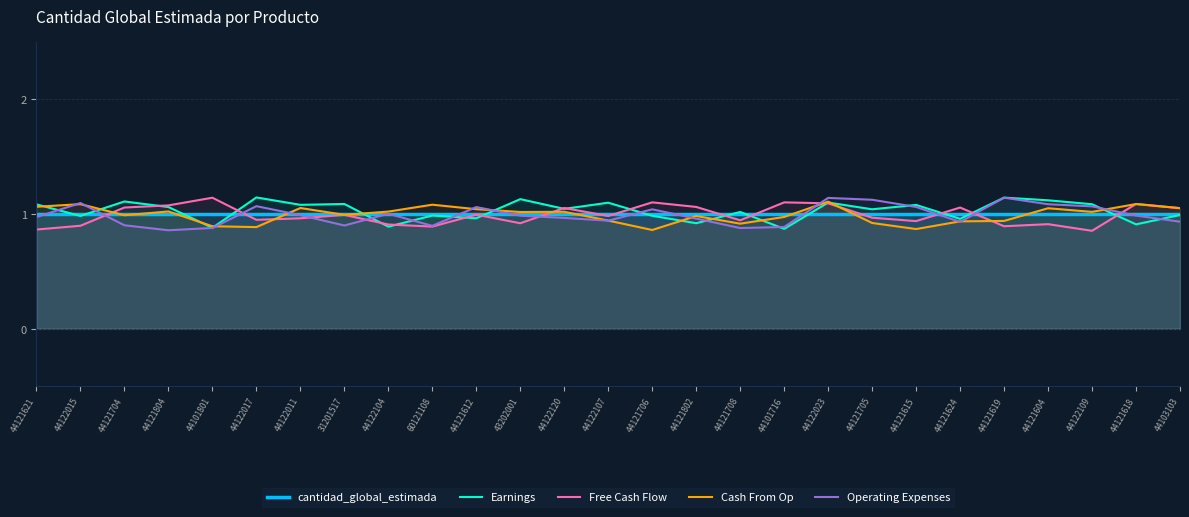

Between 44121705 and 43202001, which is larger?

44121705